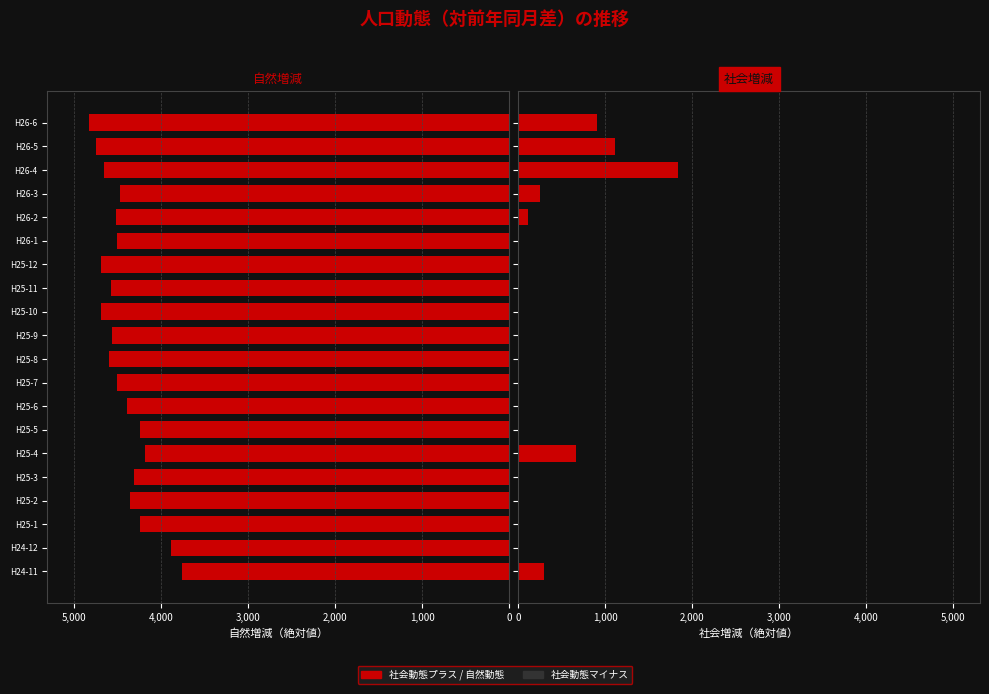

How many distinct data groups are displayed?

2